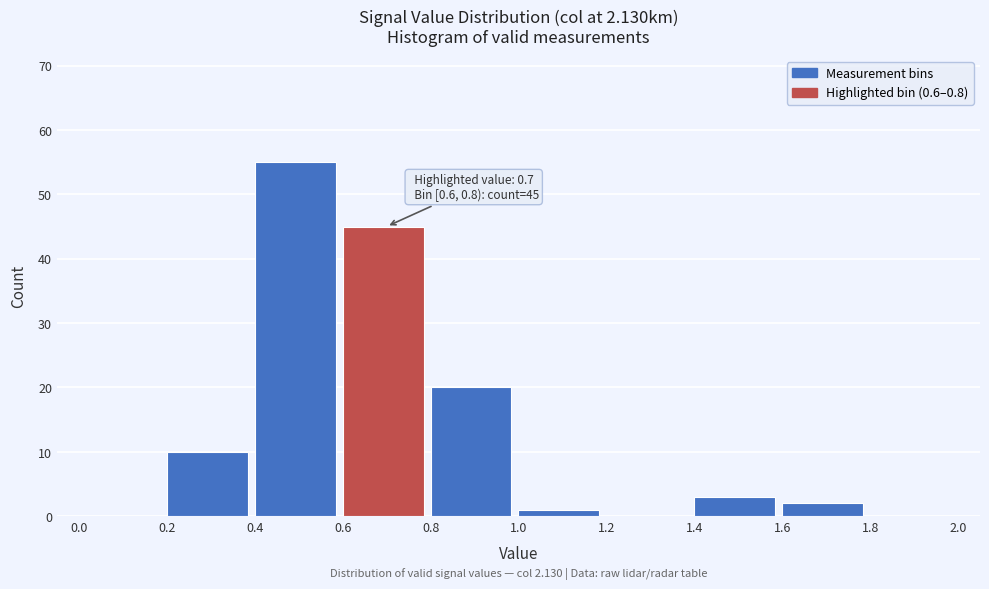

Over which range of the x-axis is the bar tallest?

0.4 to 0.6